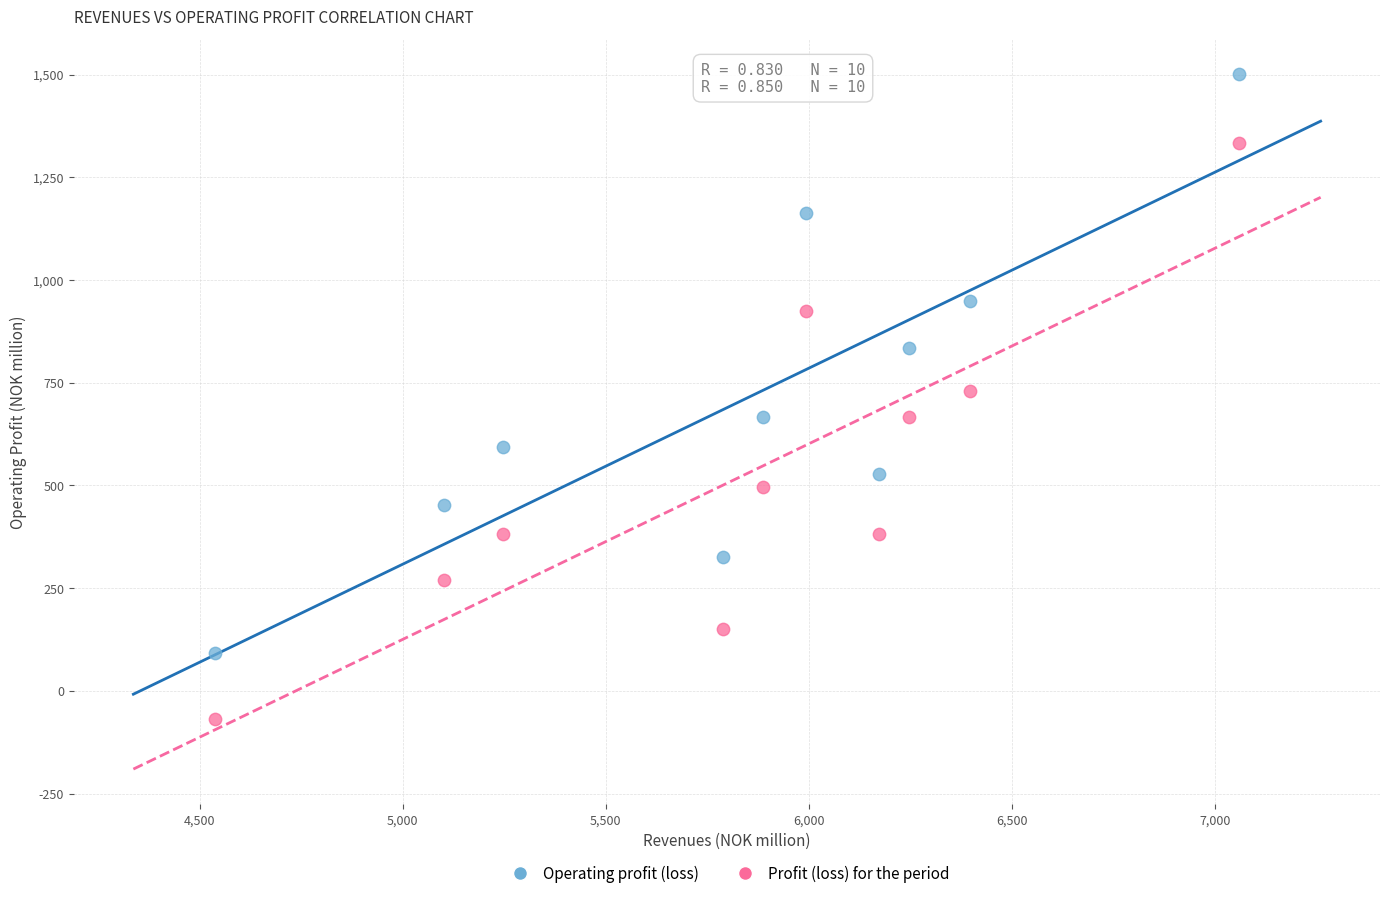

What are all the series names shown in the legend?

Operating profit (loss), Profit (loss) for the period